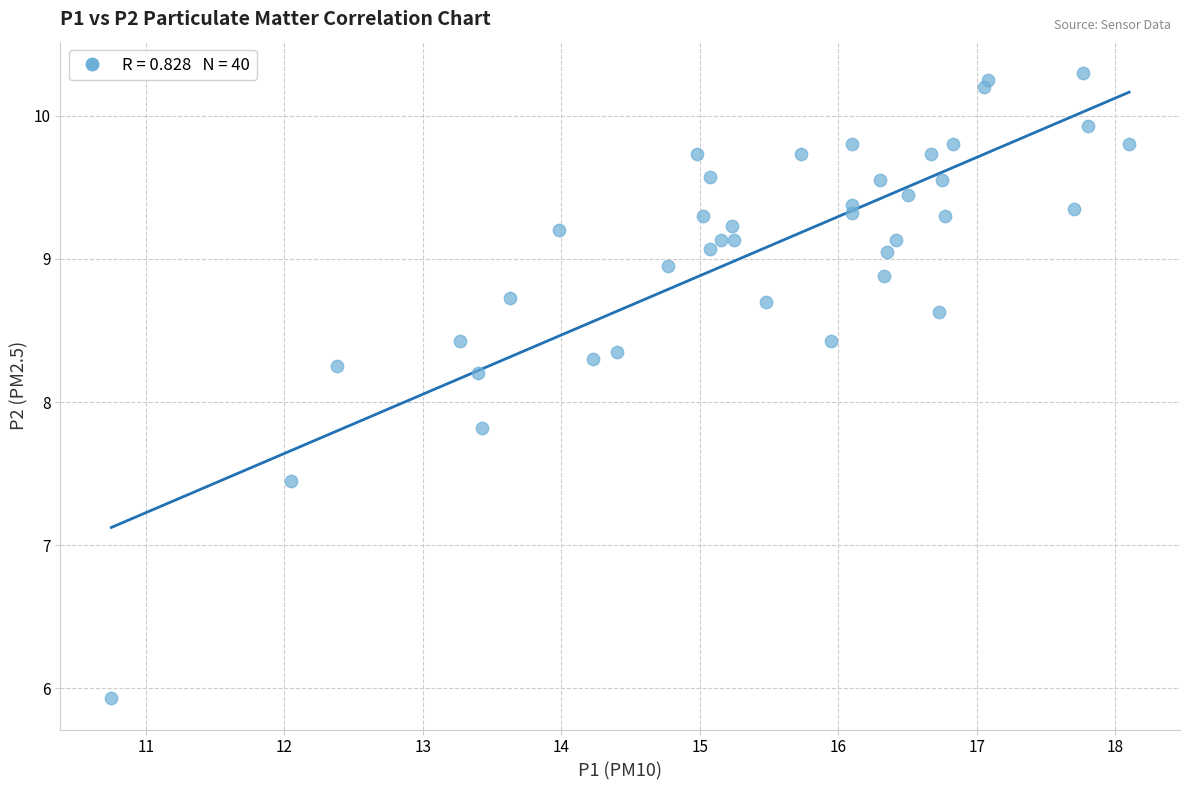

What is the range of X values (max minus min)?

7.4